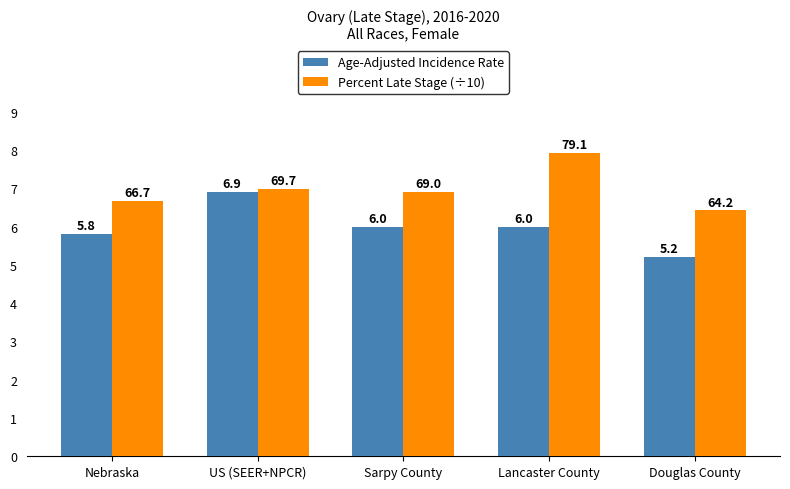

Reading right to left, transcribe all the data shown in this chart.

Age-Adjusted Incidence Rate: 5.2	6.0	6.0	6.9	5.8
Percent Late Stage (÷10): 6.4	7.9	6.9	7.0	6.7